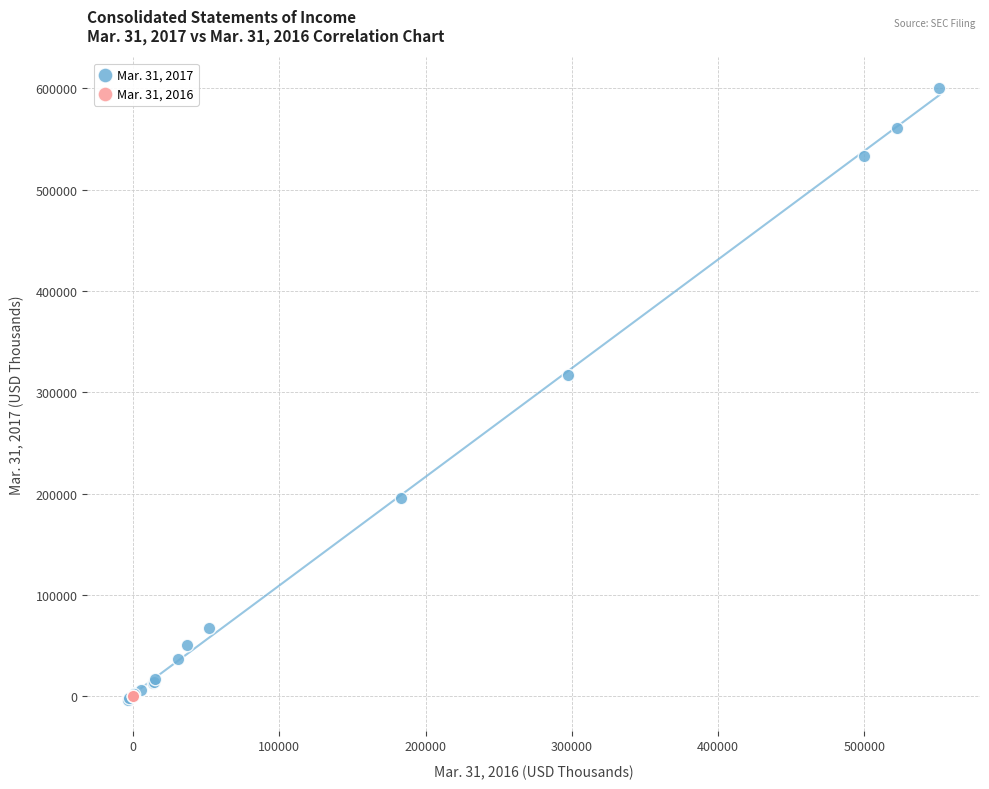

Which series reaches the maximum Y coordinate?

Mar. 31, 2017